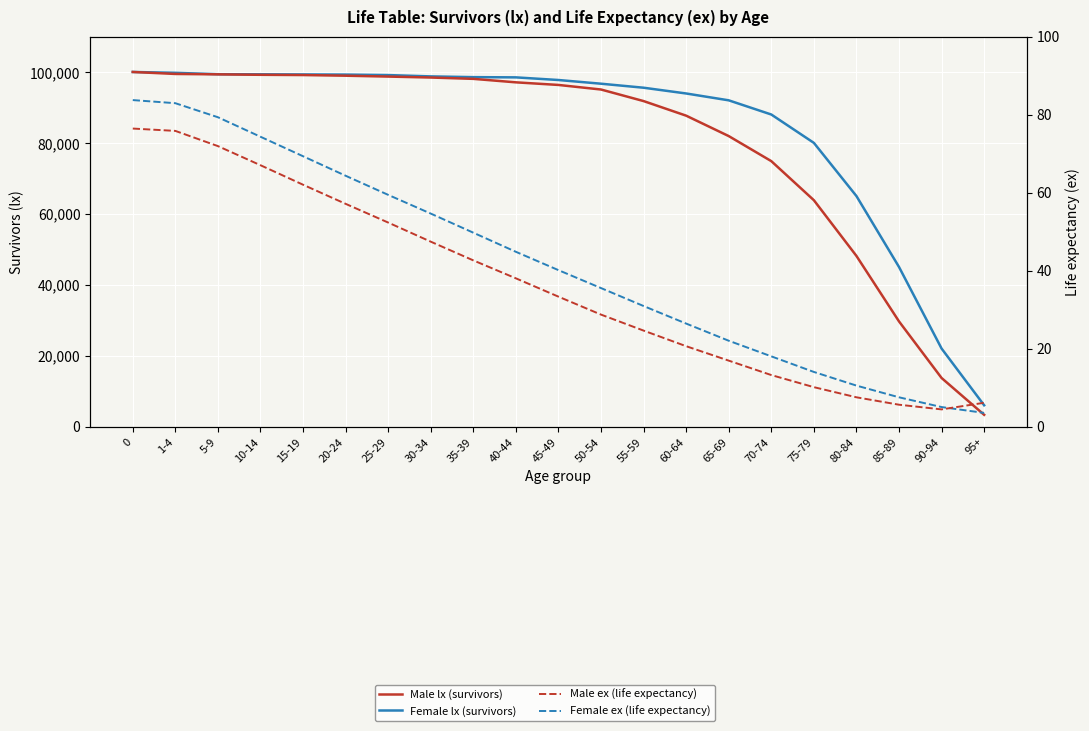

The Male ex (life expectancy) series shows 37.0 at 5-9. True or false?

False